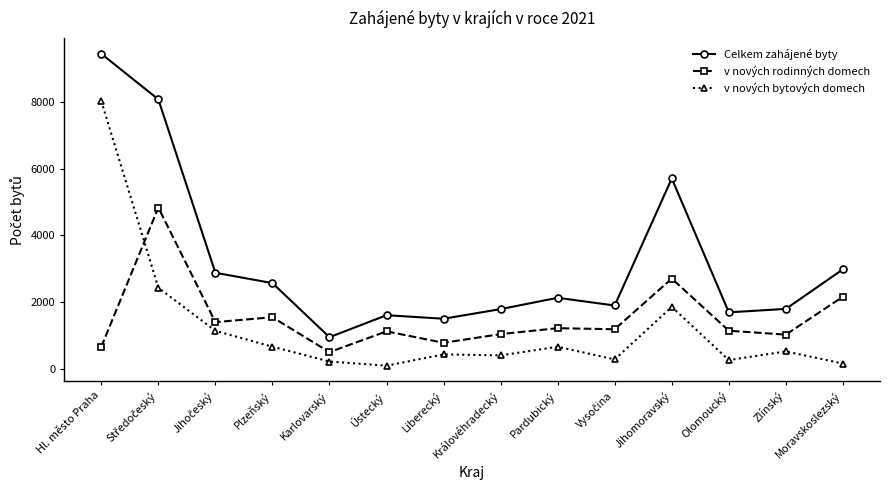

What is the lowest value of the v nových bytových domech series?

89